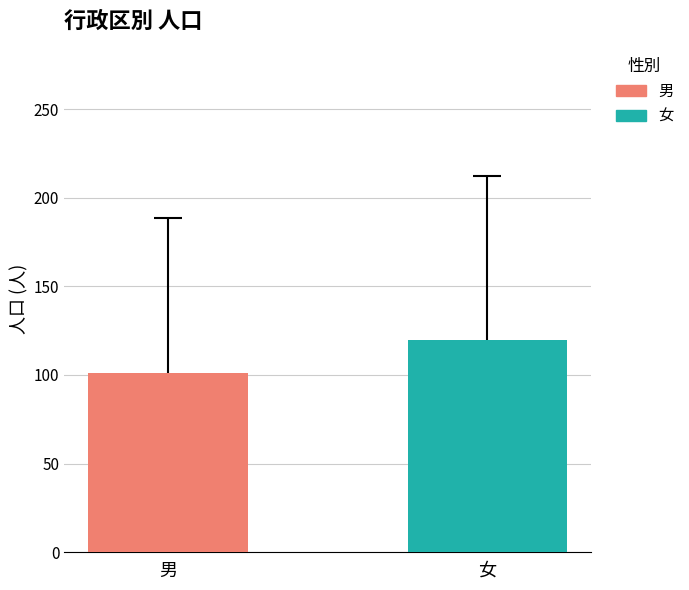

How many bars are there in each group?

2